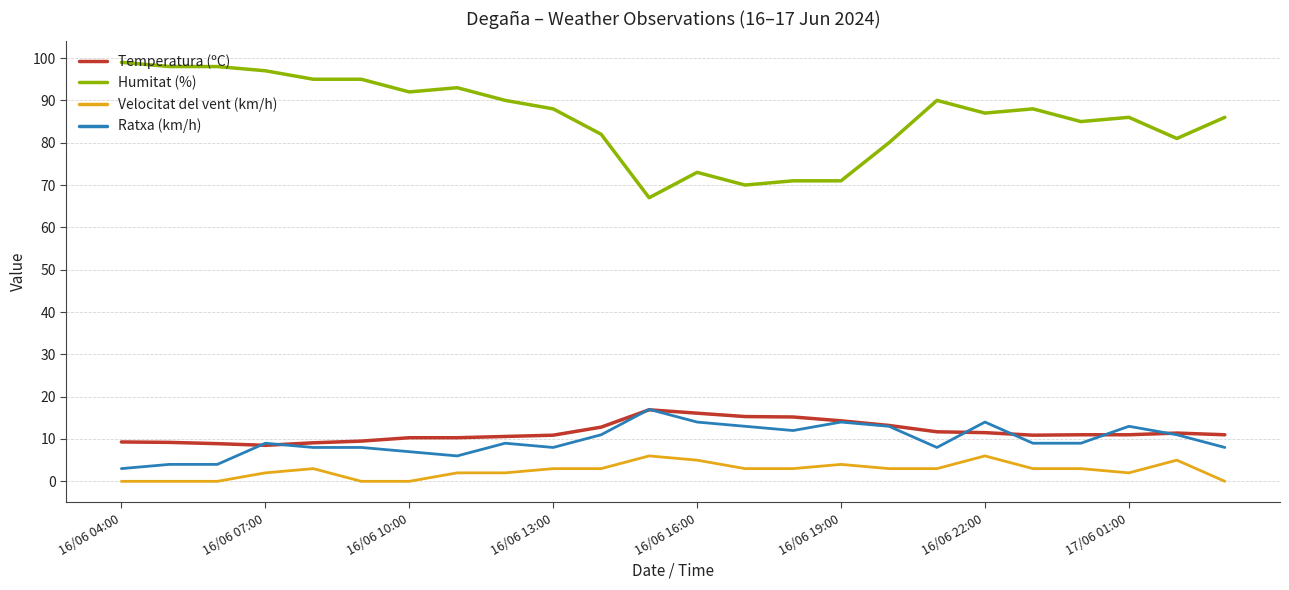

Does the chart display data point markers on the line(s)?

No